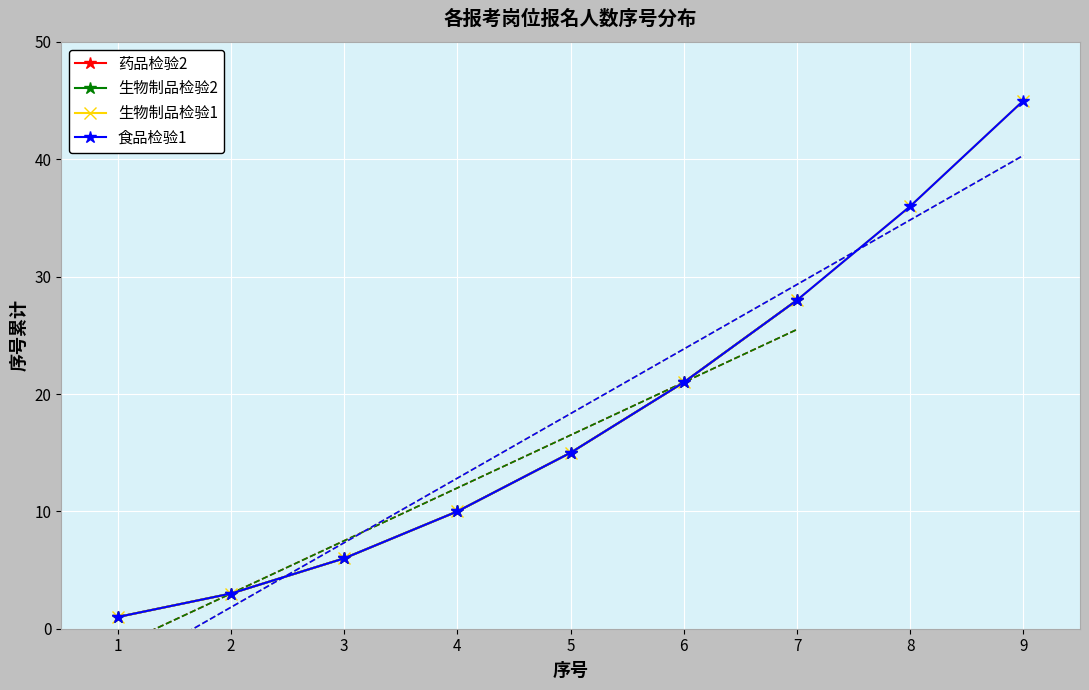

Is it true that 生物制品检验2 equals 6 at 3?

True